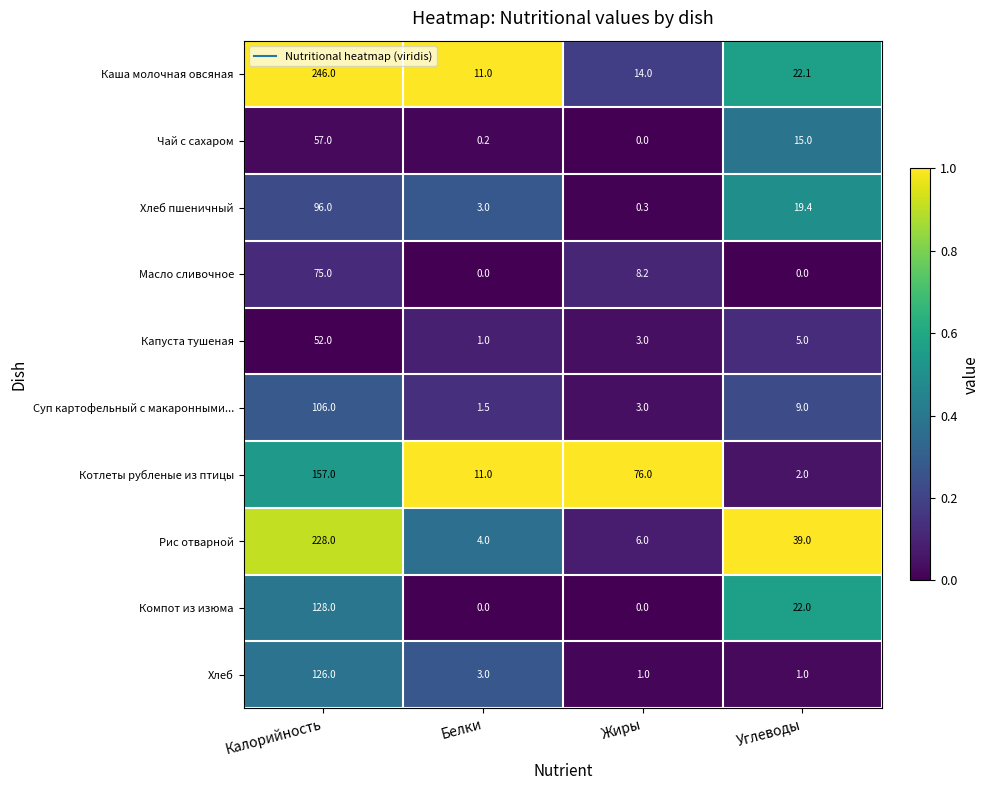

List the series in order of their peak value, lowest first.

Капуста тушеная, Чай с сахаром, Масло сливочное, Хлеб пшеничный, Суп картофельный с макаронными..., Хлеб, Компот из изюма, Котлеты рубленые из птицы, Рис отварной, Каша молочная овсяная